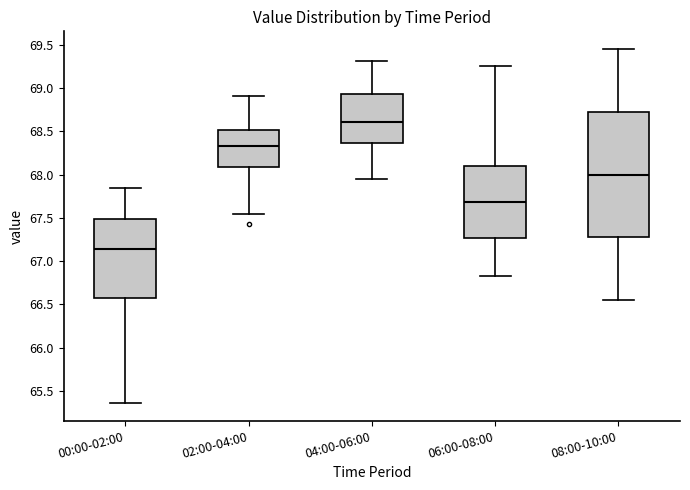

Reading left to right, transcribe this box plot: for each box, give where its median line is, the range the box spans, and where its two whiskers end, as read against the y-axis. The values are not printed on the chart, so give them approximately, as read against the axis.

00:00-02:00: median 67.15, box 66.55 to 67.50, whiskers 65.35 to 67.85
02:00-04:00: median 68.35, box 68.10 to 68.50, whiskers 67.55 to 68.90
04:00-06:00: median 68.60, box 68.35 to 68.95, whiskers 67.95 to 69.30
06:00-08:00: median 67.70, box 67.25 to 68.10, whiskers 66.85 to 69.25
08:00-10:00: median 68.00, box 67.30 to 68.75, whiskers 66.55 to 69.45